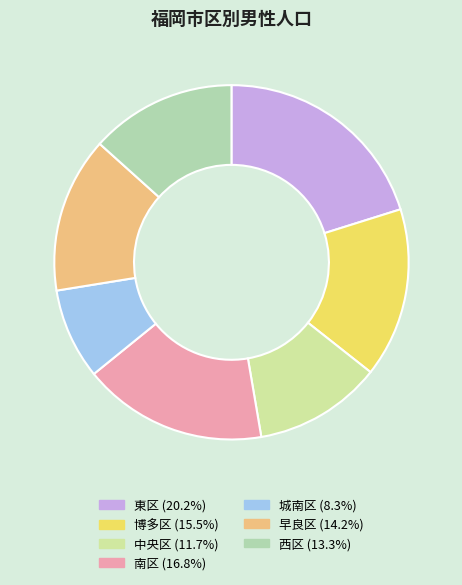

To the nearest percent, what portion does 早良区 represent?

14%